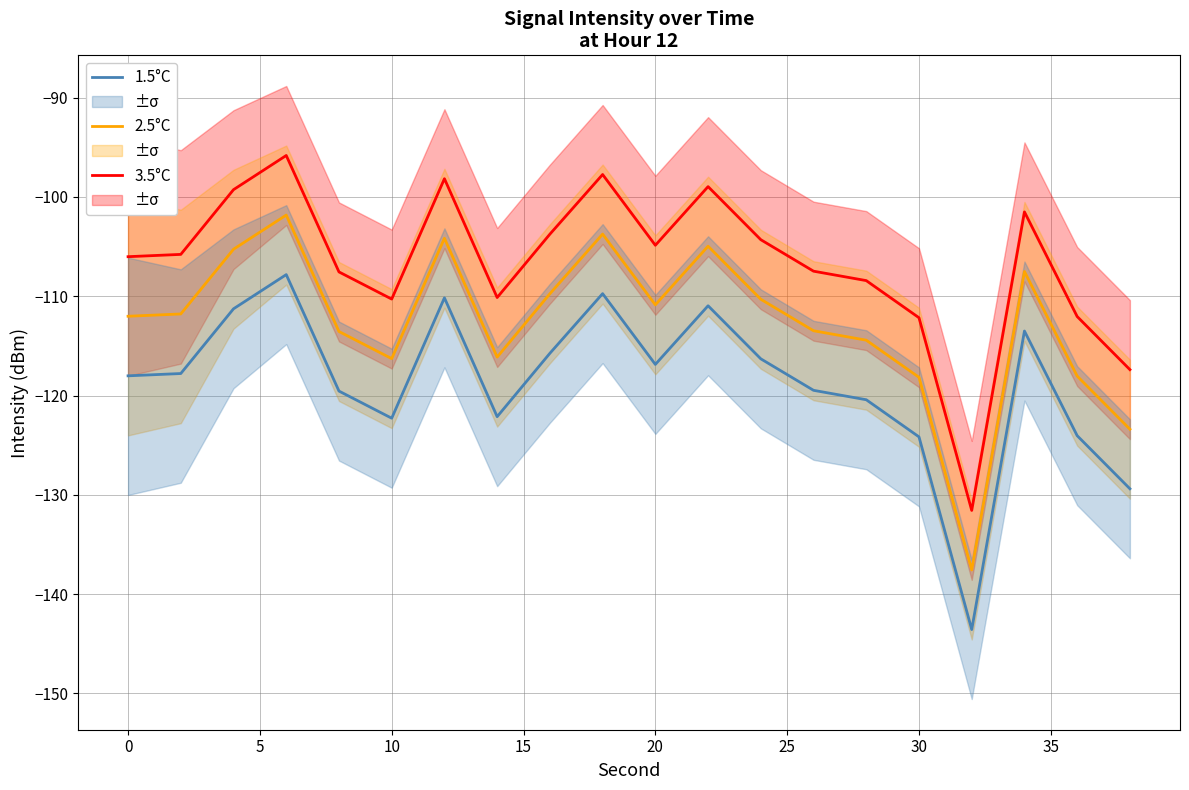

True or false: 2.5°C has a value of -51.3 at 20.

False